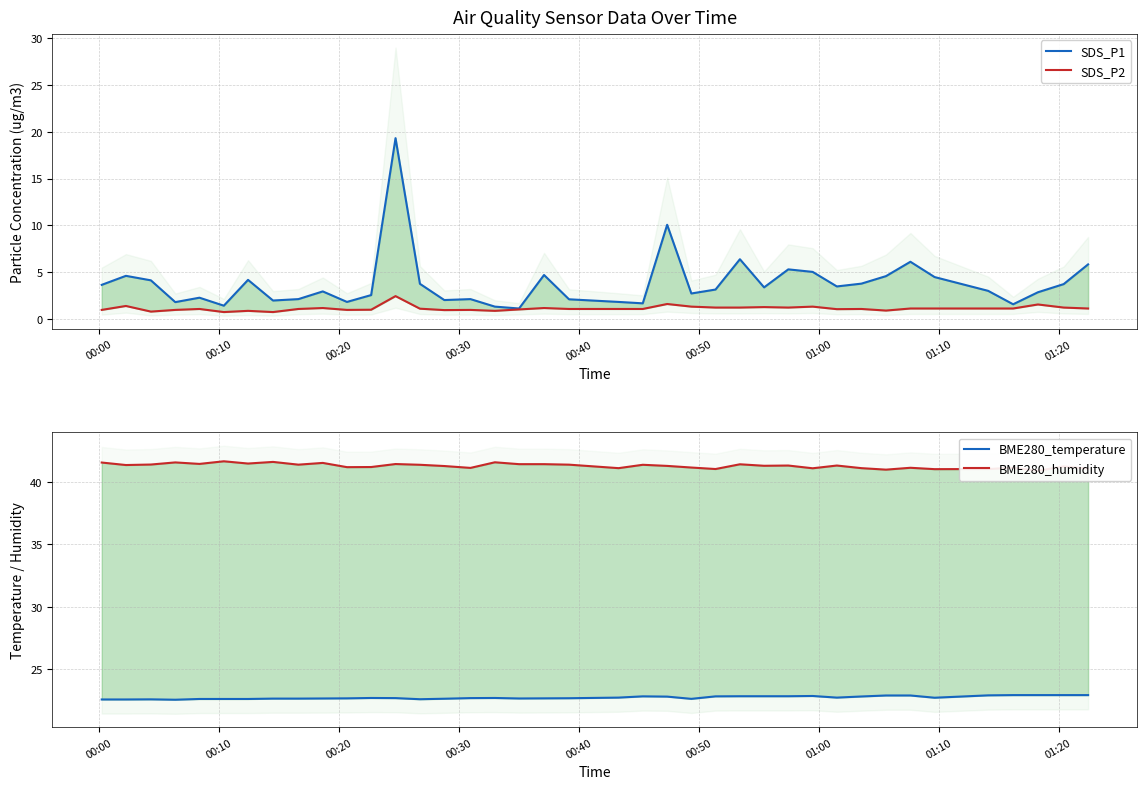

The value of SDS_P1 at 11 is 0.7. True or false?

False